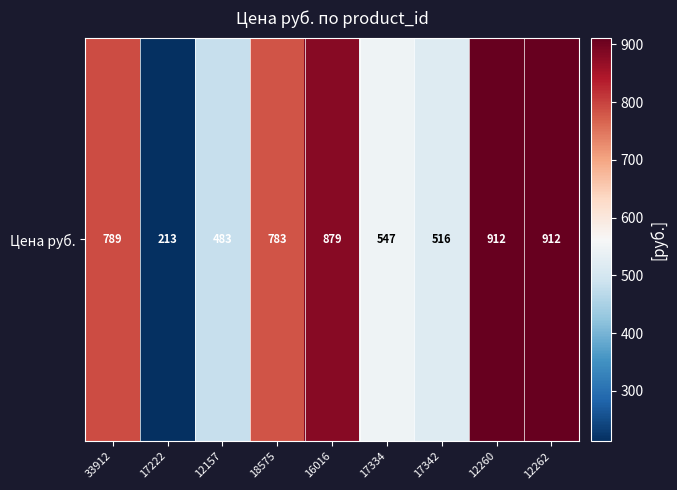

The value at 17222 is 213.0. True or false?

True